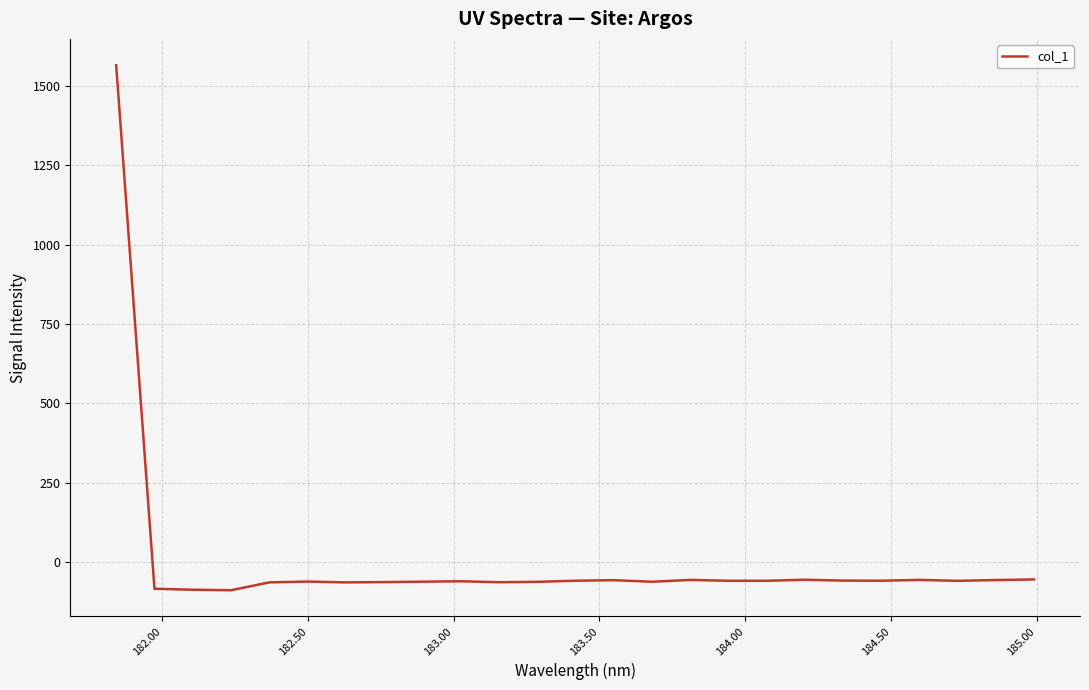

What is the maximum value shown in the chart?

1564.1